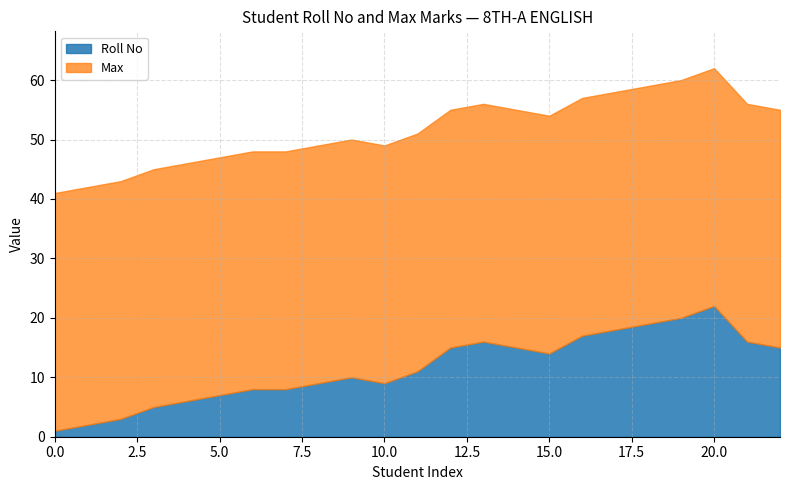

Which category has the highest value in the Roll No series?

20.0